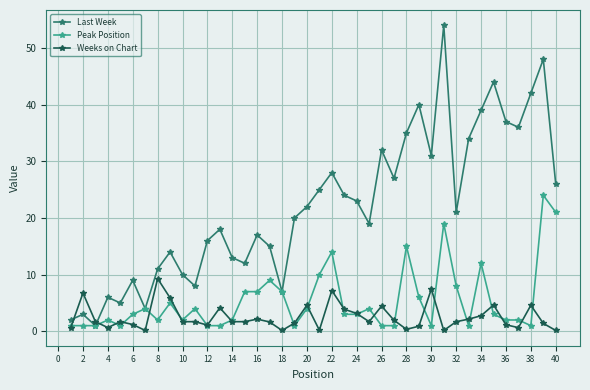

What are all the series names shown in the legend?

Last Week, Peak Position, Weeks on Chart